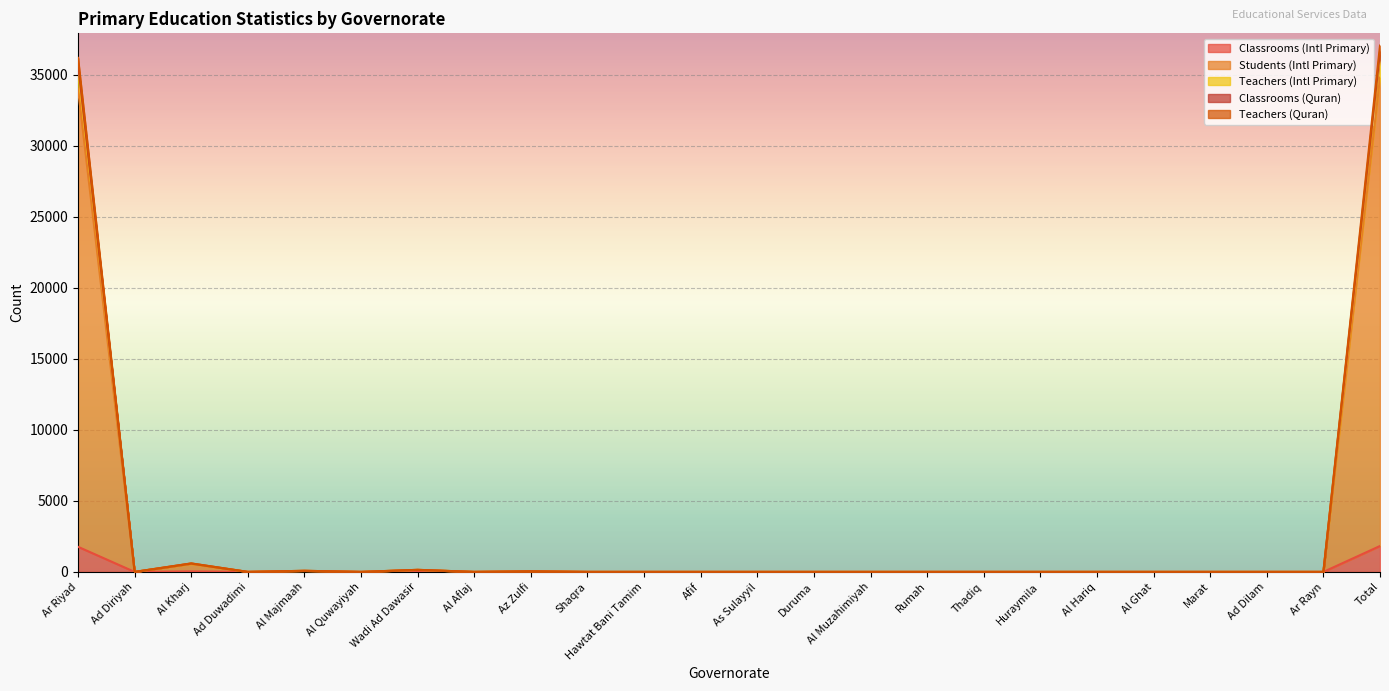

The value of Teachers (Intl Primary) at Al Aflaj is 25234. True or false?

False